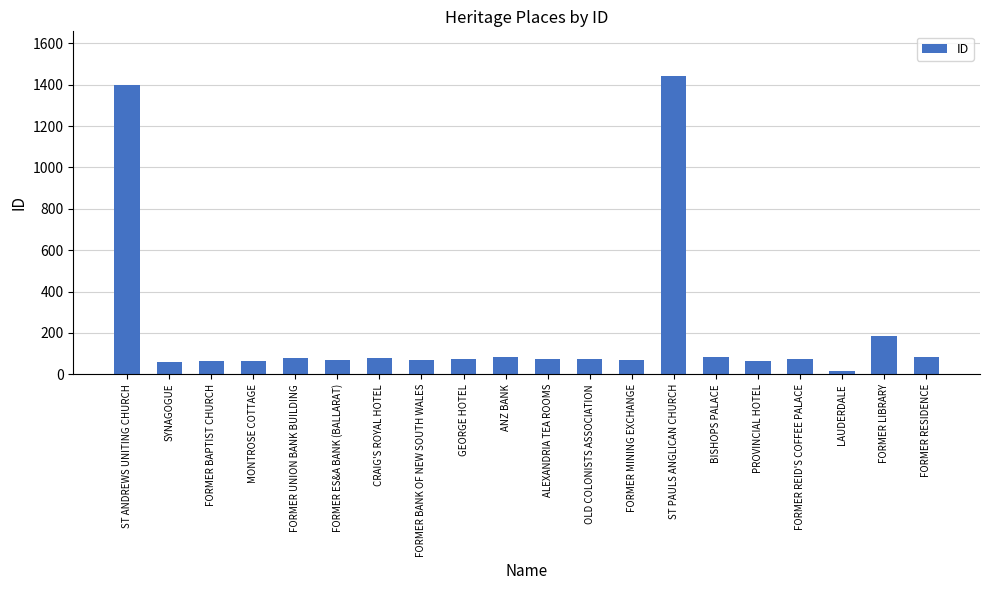

Which label corresponds to the smallest value in the chart?

LAUDERDALE